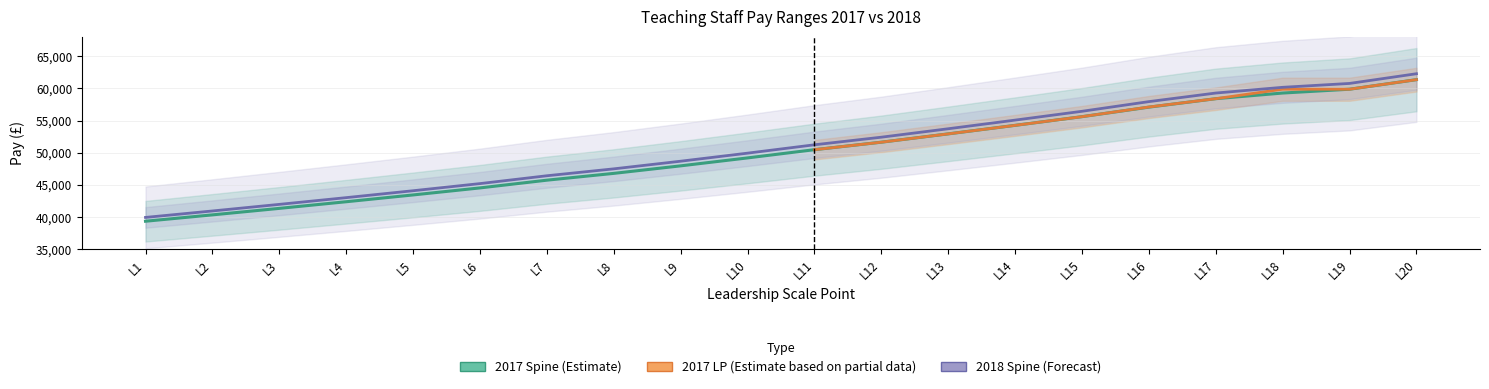

Which category has the lowest value across all series?

L1